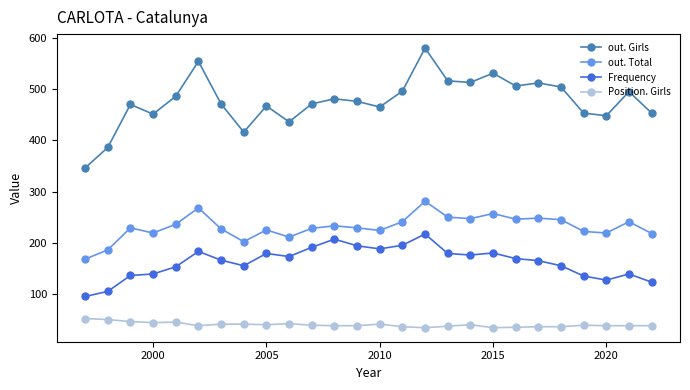

True or false: out. Girls has more than 0 interior local peaks.

True